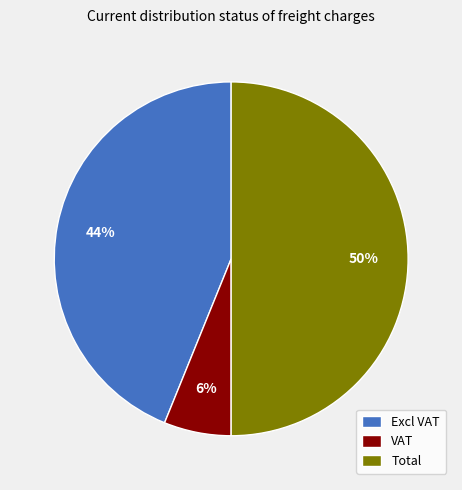

Which slice is the largest?

Total